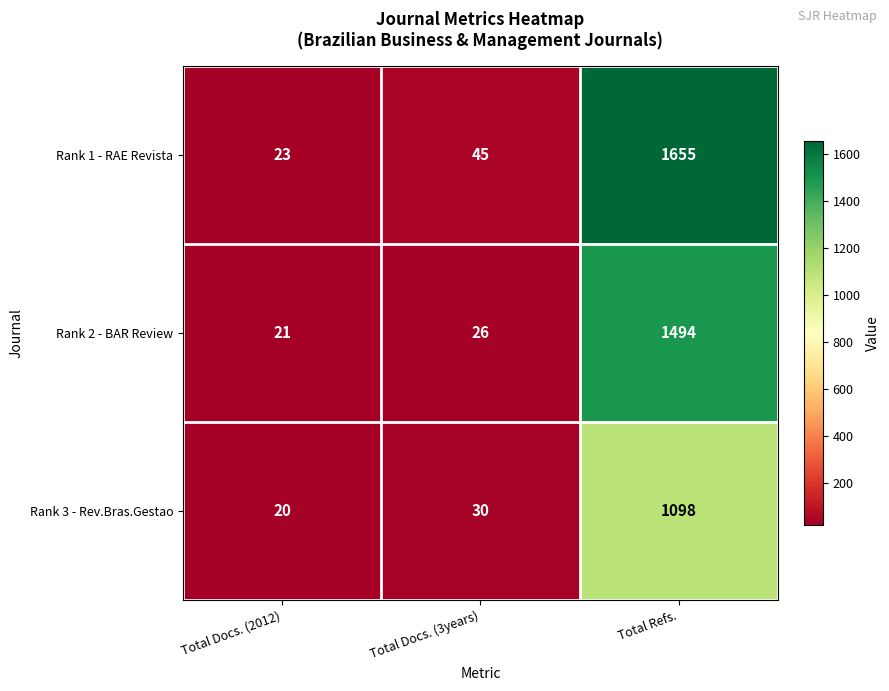

Which category has the lowest value across all series?

Total Docs. (2012)